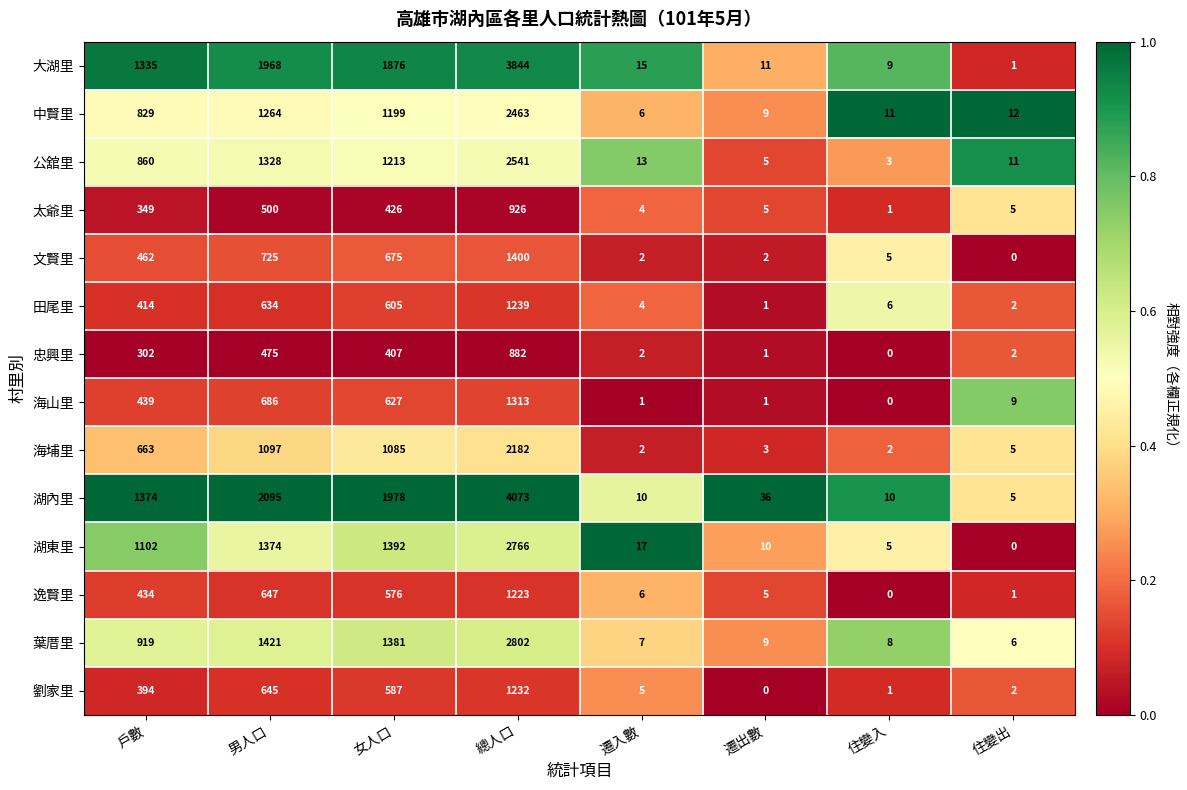

Which series has the largest total across all categories?

湖內里